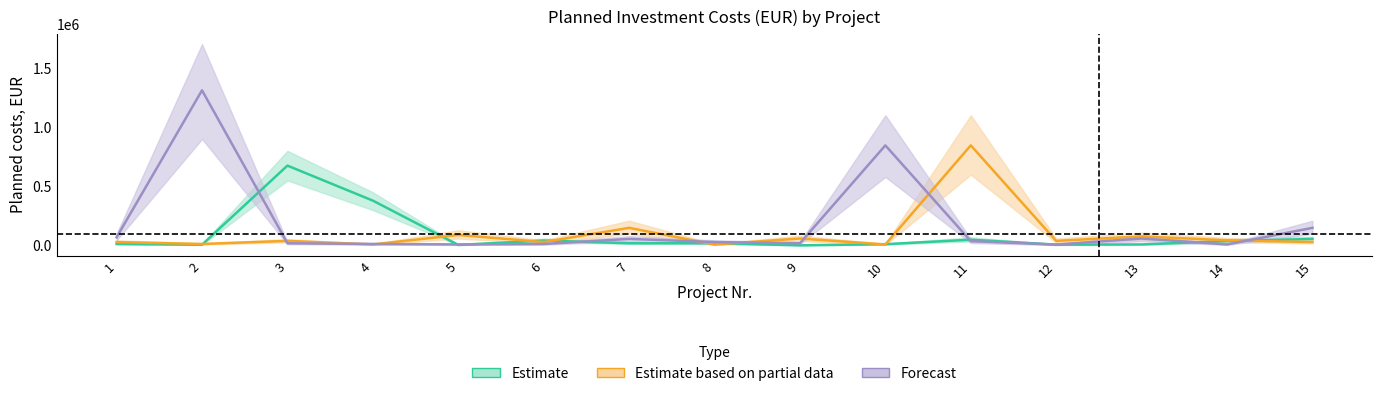

Where do Estimate based on partial data and Estimate first cross each other?

2 and 3